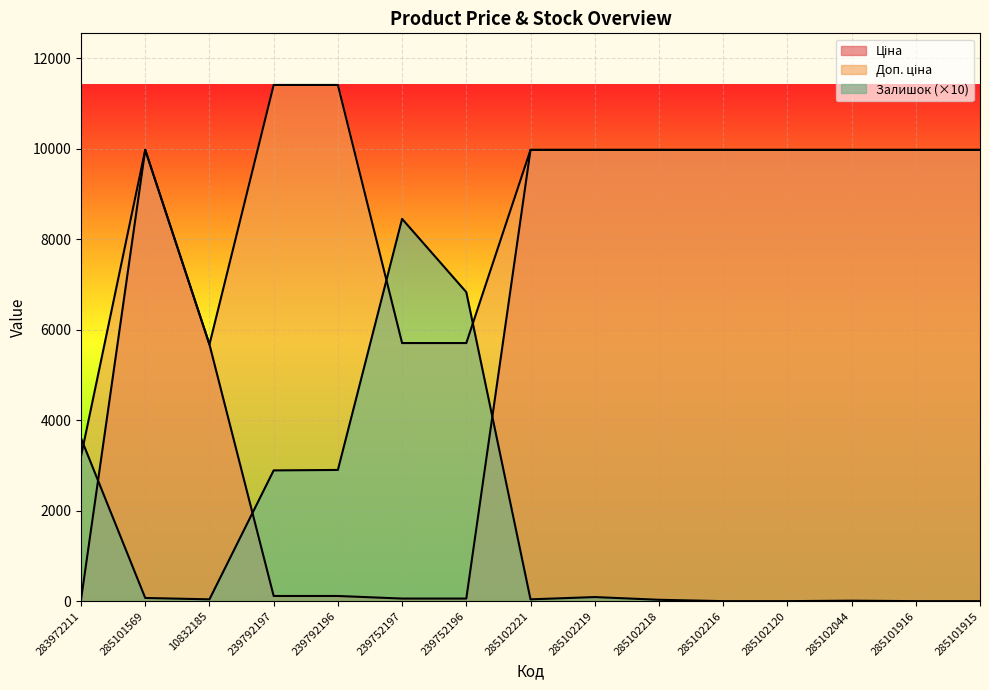

What is the label of the 5th point from the right?

285102216